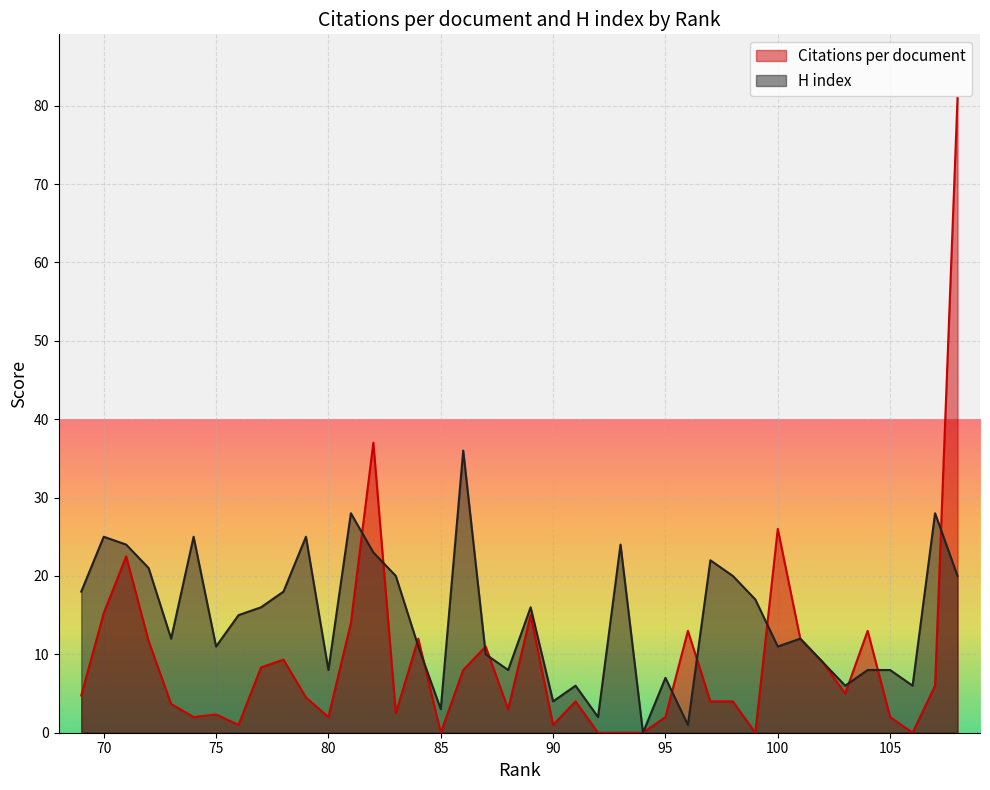

Is the value of Citations per document at 93 greater than the value of H index at 103?

No